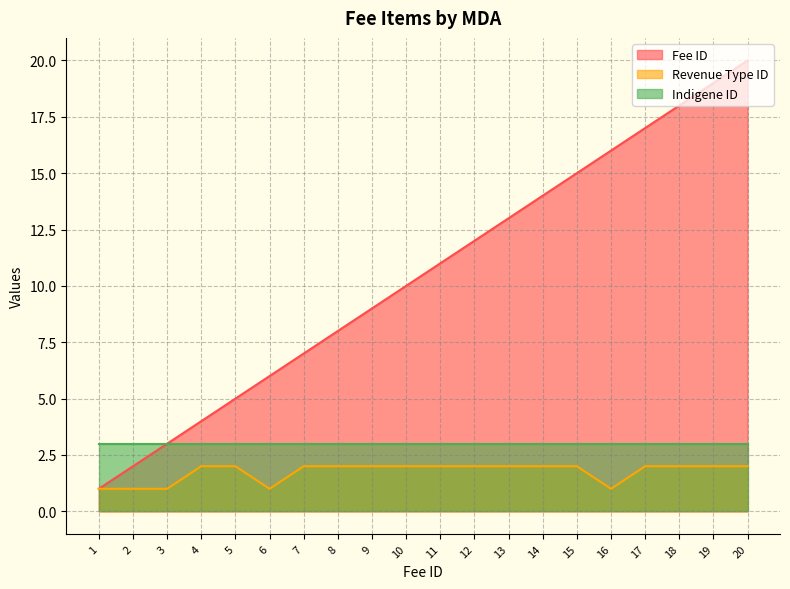

What is the maximum value for Revenue Type ID?

2